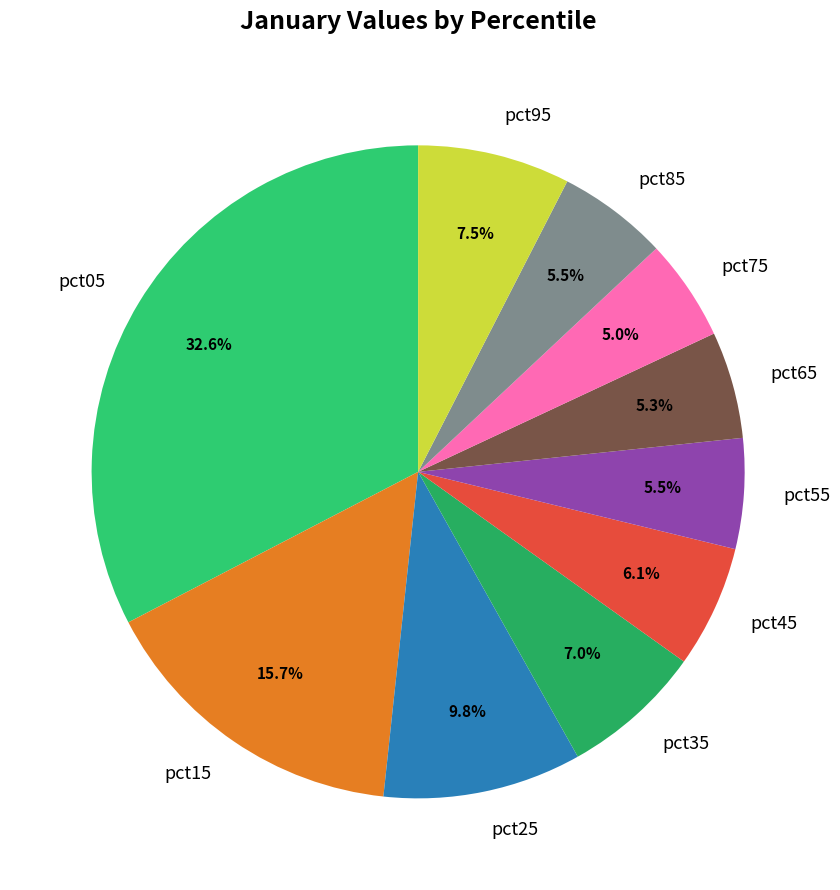

Which has a higher value, pct05 or pct65?

pct05